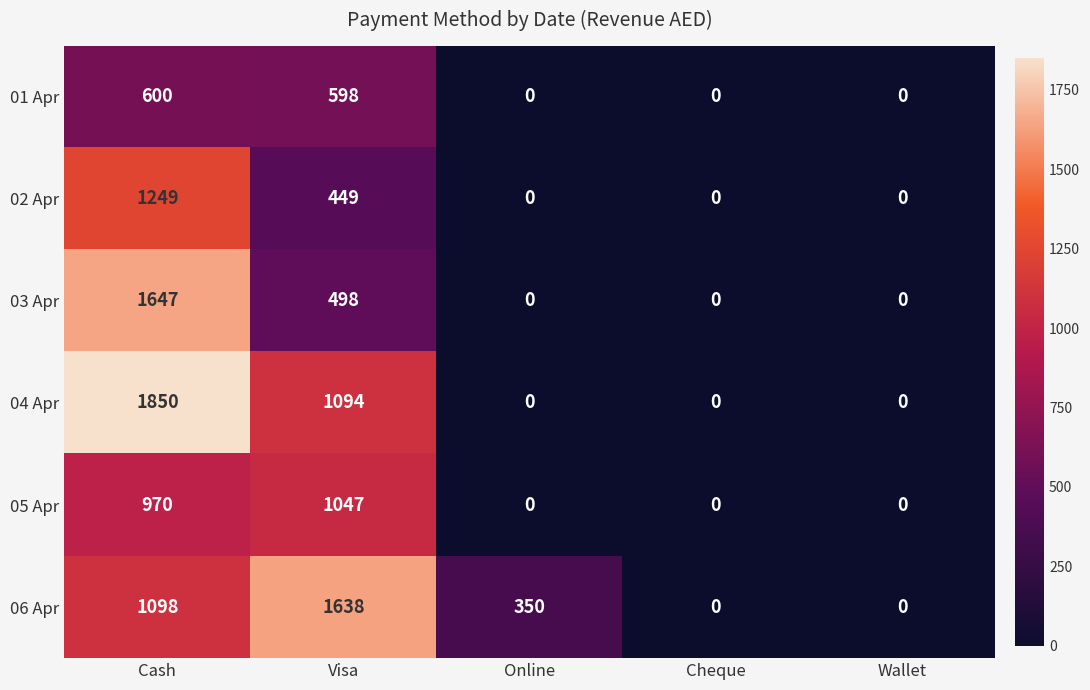

Is it true that 06 Apr equals -1037 at Wallet?

False